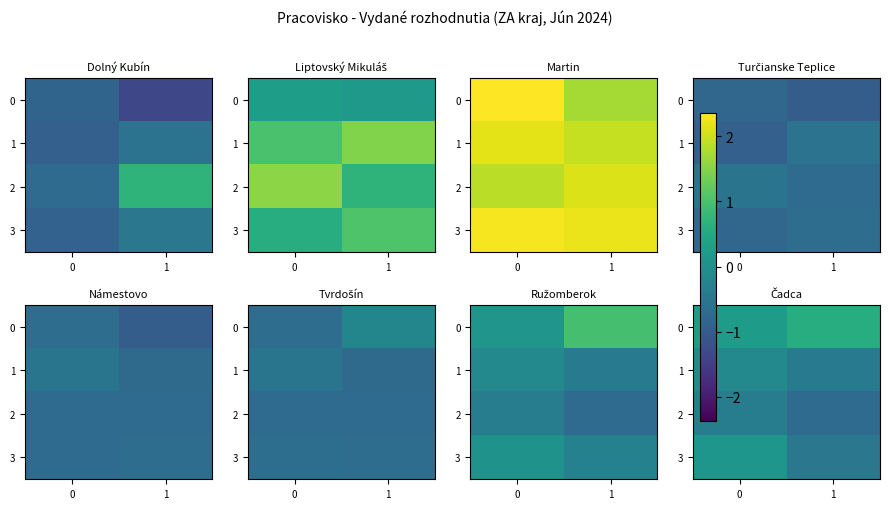

How many values in 3 are below zero?

1